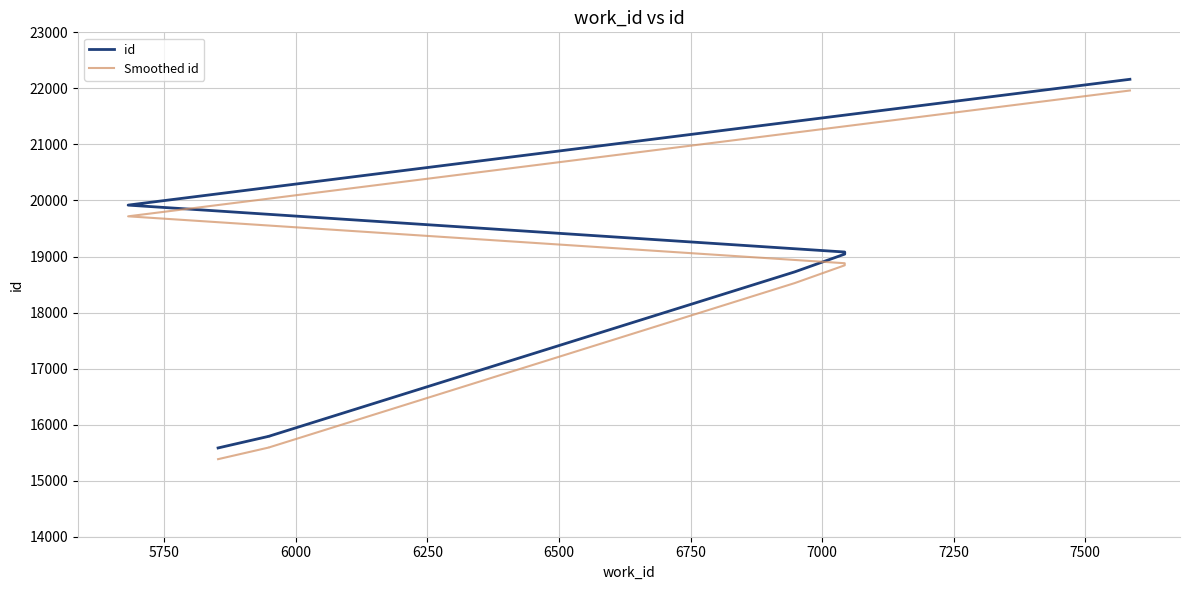

How many values in the id series are below 19043?

4